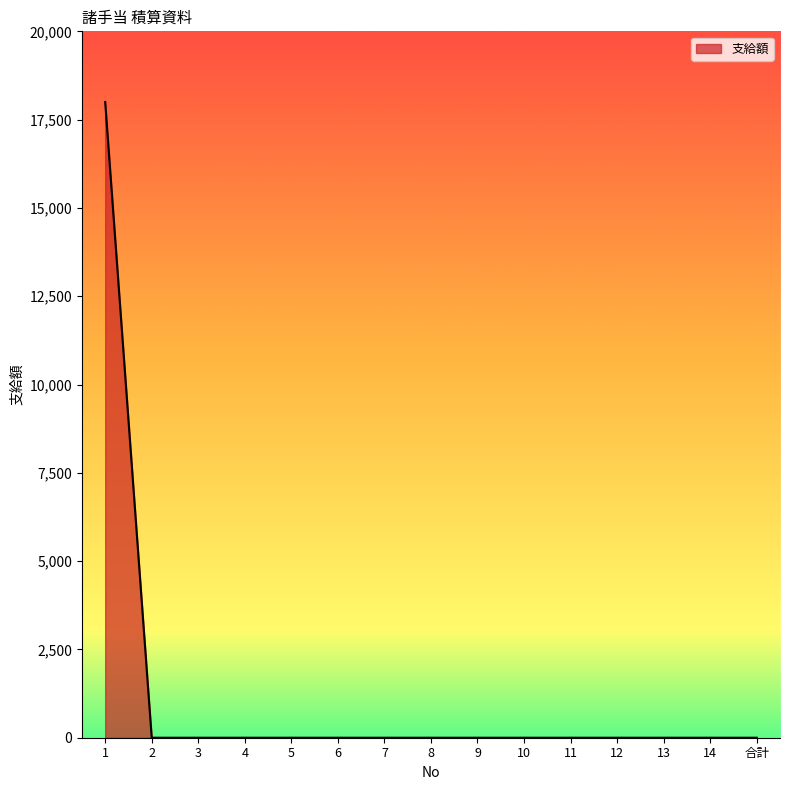

Reading left to right, extract all data points from this chart.

1=18000	2=0	3=0	4=0	5=0	6=0	7=0	8=0	9=0	10=0	11=0	12=0	13=0	14=0	合計=0